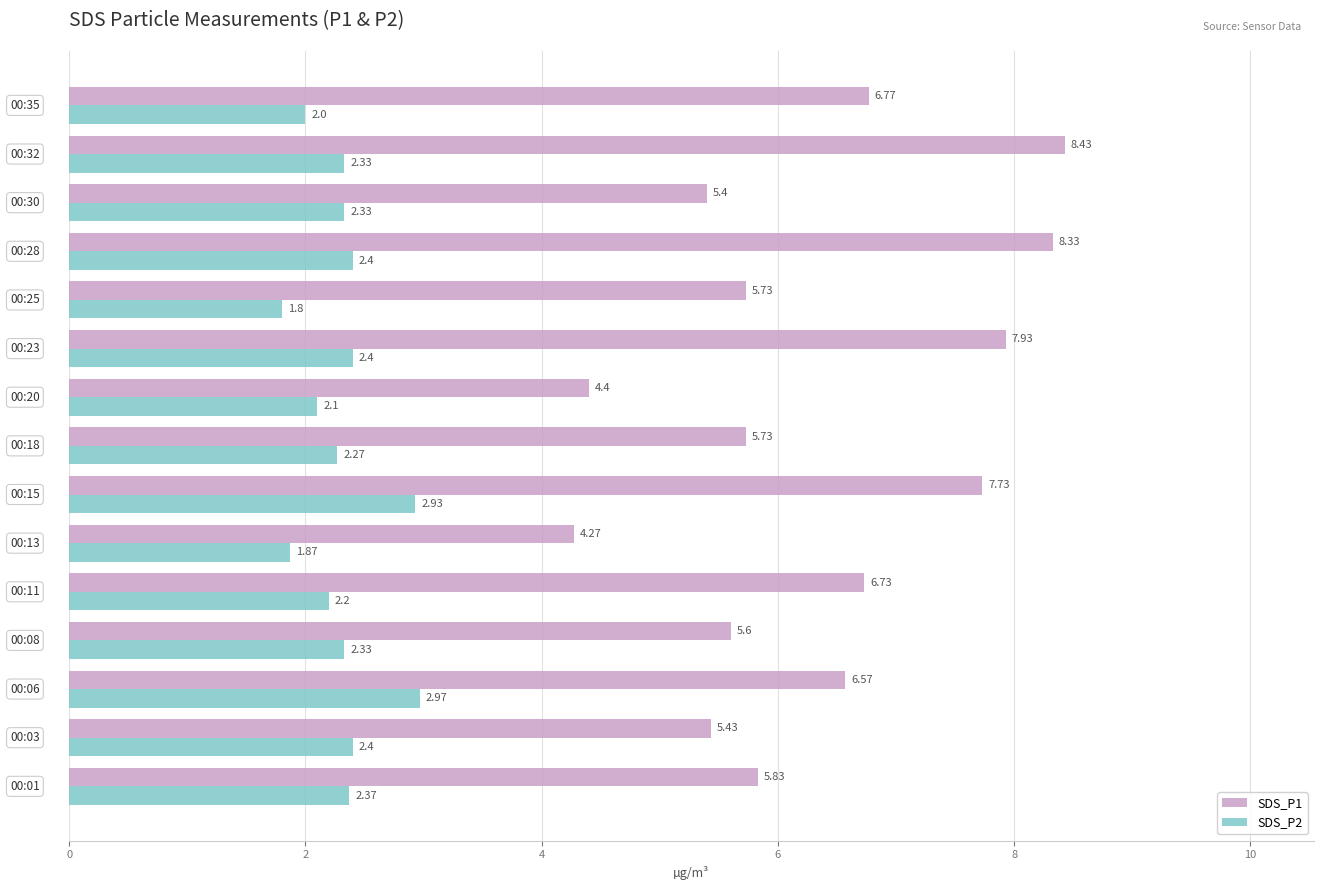

Which series has the largest total across all categories?

SDS_P1